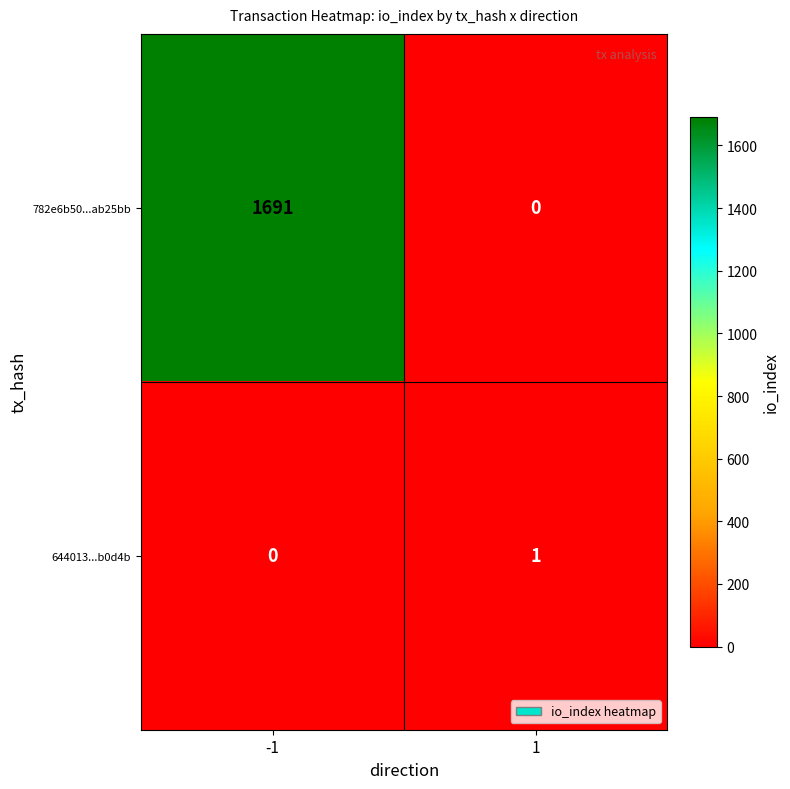

Count the number of data series in this chart.

2